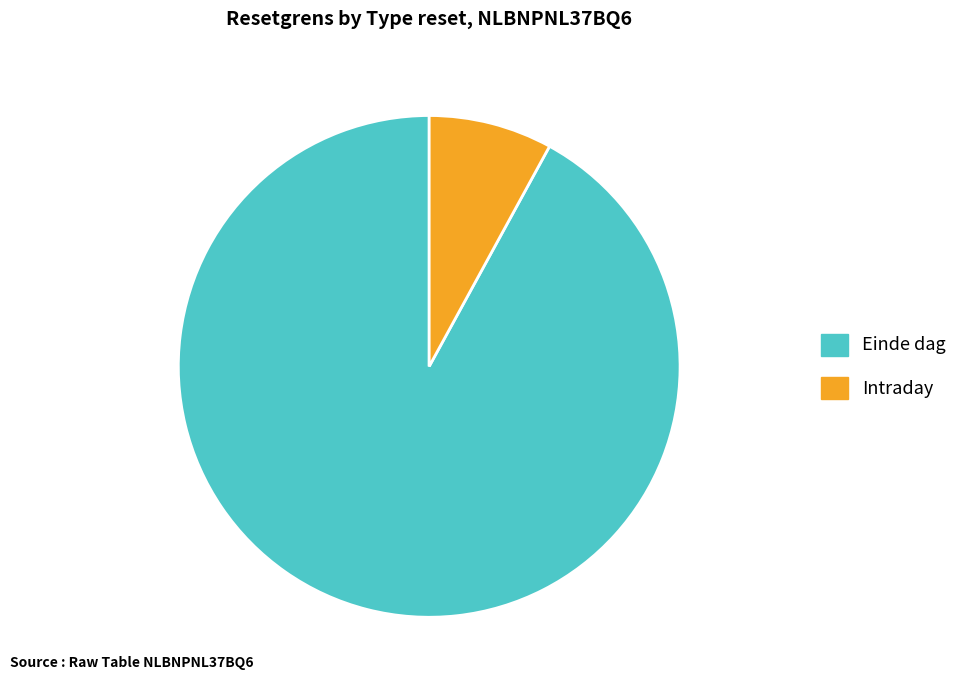

Is there any slice that represents more than half of the pie?

Yes